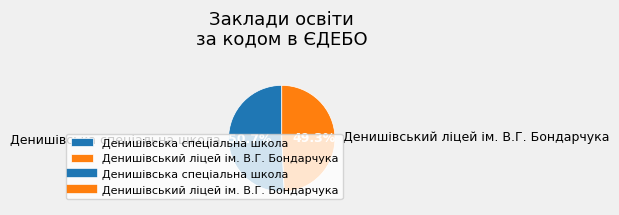

Between Денишівський ліцей ім. В.Г. Бондарчука and Денишівська спеціальна школа, which is larger?

Денишівська спеціальна школа